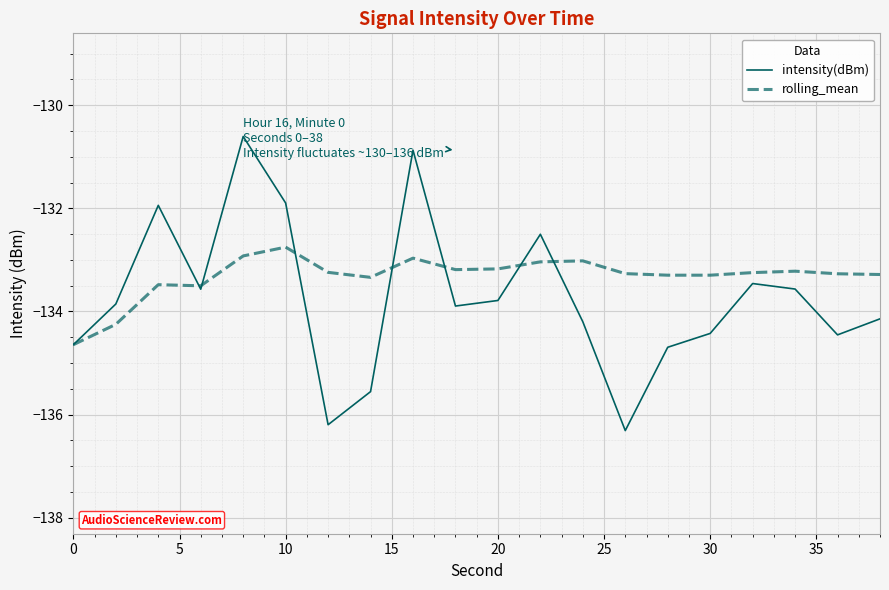

Which series has the largest total across all categories?

rolling_mean